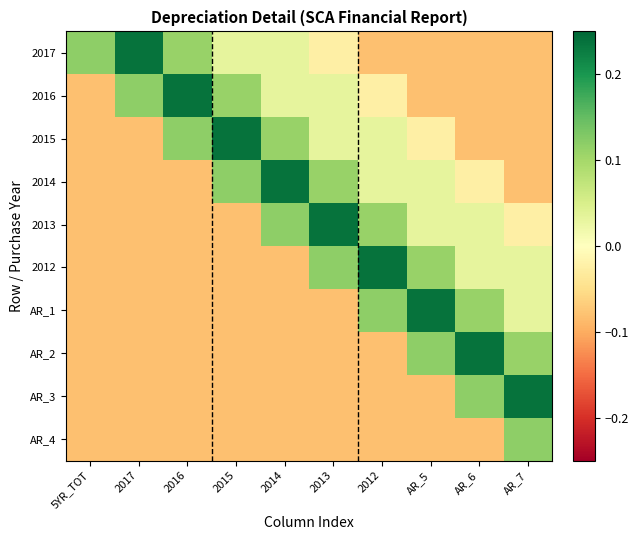

How many series are shown in this chart?

10